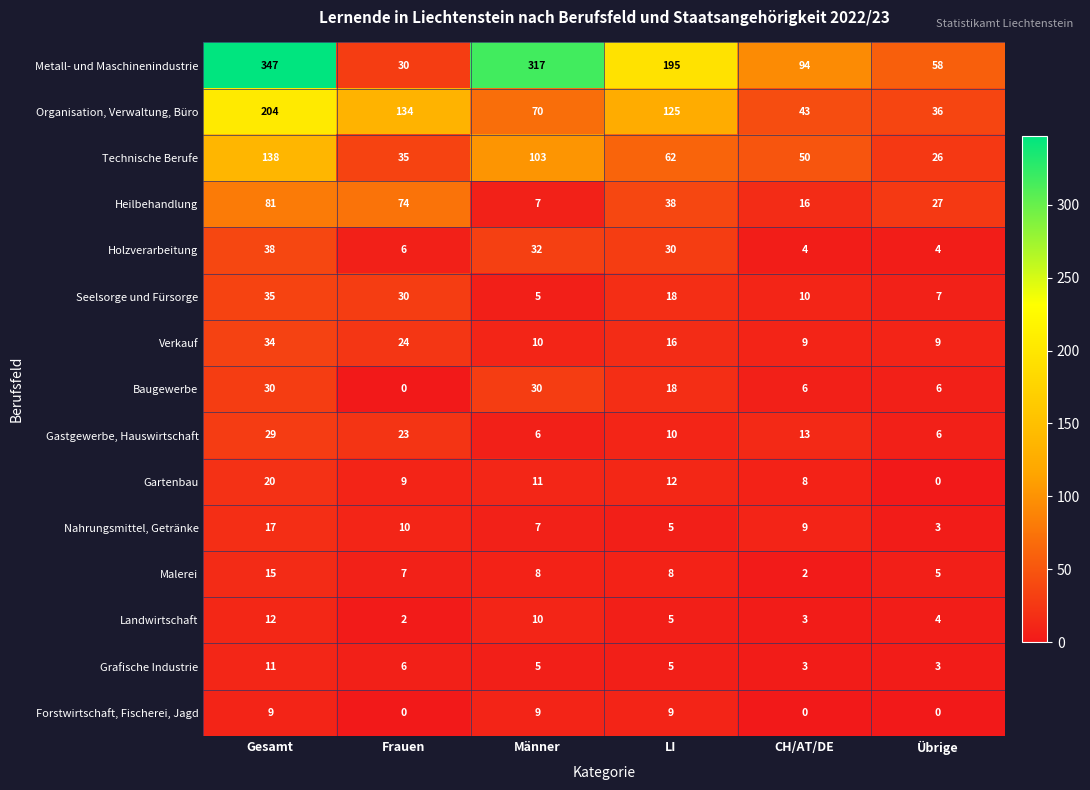

At how many categories does at least one series exceed 98?

4